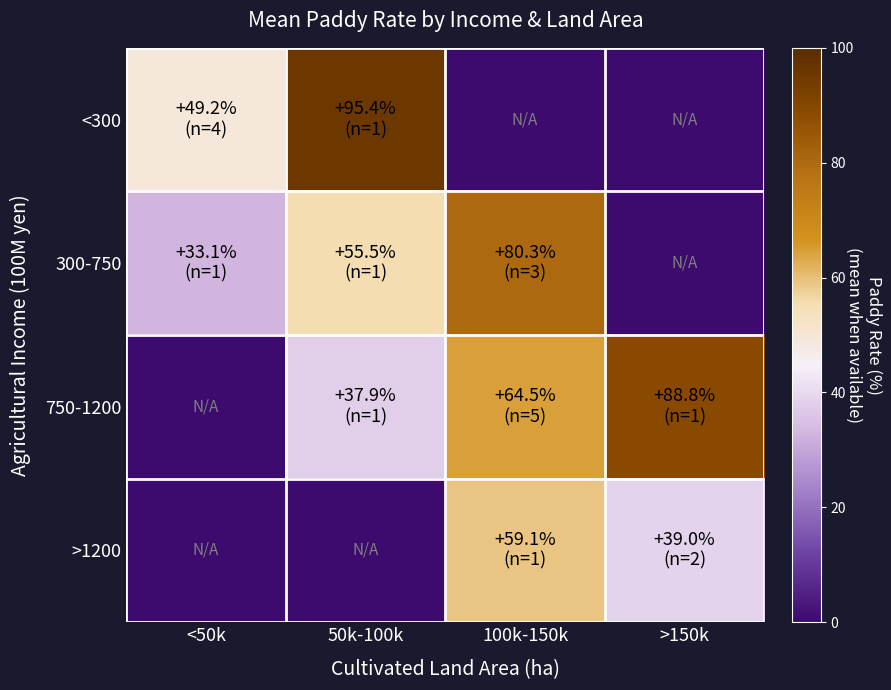

Reading right to left, extract all data points from this chart.

<300: >150k=0.0	100k-150k=0.0	50k-100k=95.4	<50k=49.2
300-750: >150k=0.0	100k-150k=80.3	50k-100k=55.5	<50k=33.1
750-1200: >150k=88.8	100k-150k=64.5	50k-100k=37.9	<50k=0.0
>1200: >150k=39.0	100k-150k=59.1	50k-100k=0.0	<50k=0.0